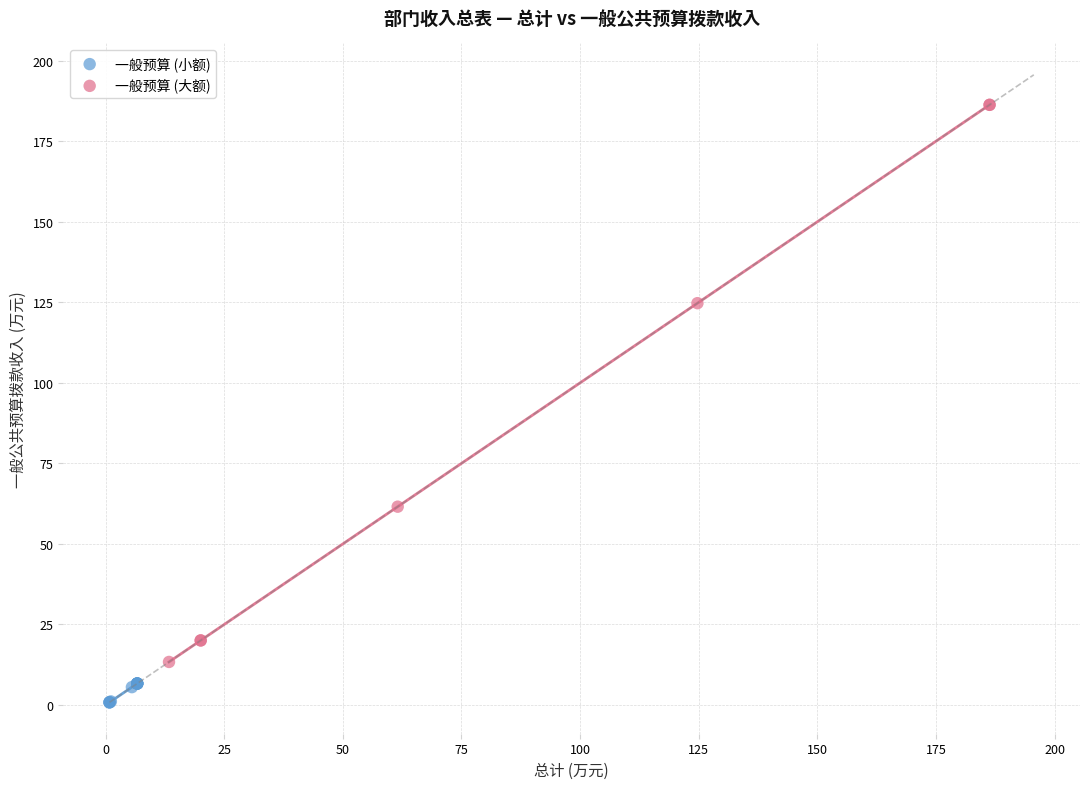

Which series contains the lowest Y value?

一般预算 (小额)